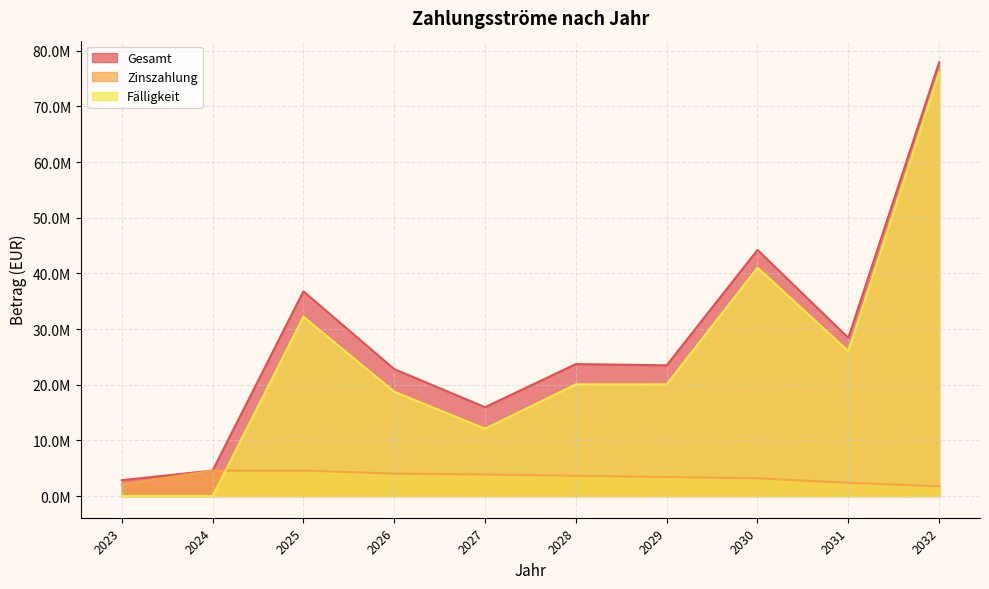

How many distinct data groups are displayed?

3